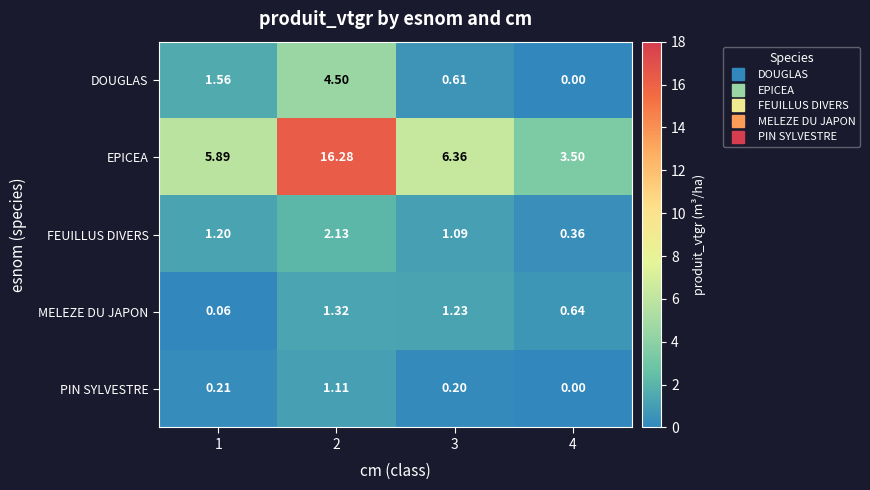

List the series in order of their peak value, highest first.

EPICEA, DOUGLAS, FEUILLUS DIVERS, MELEZE DU JAPON, PIN SYLVESTRE